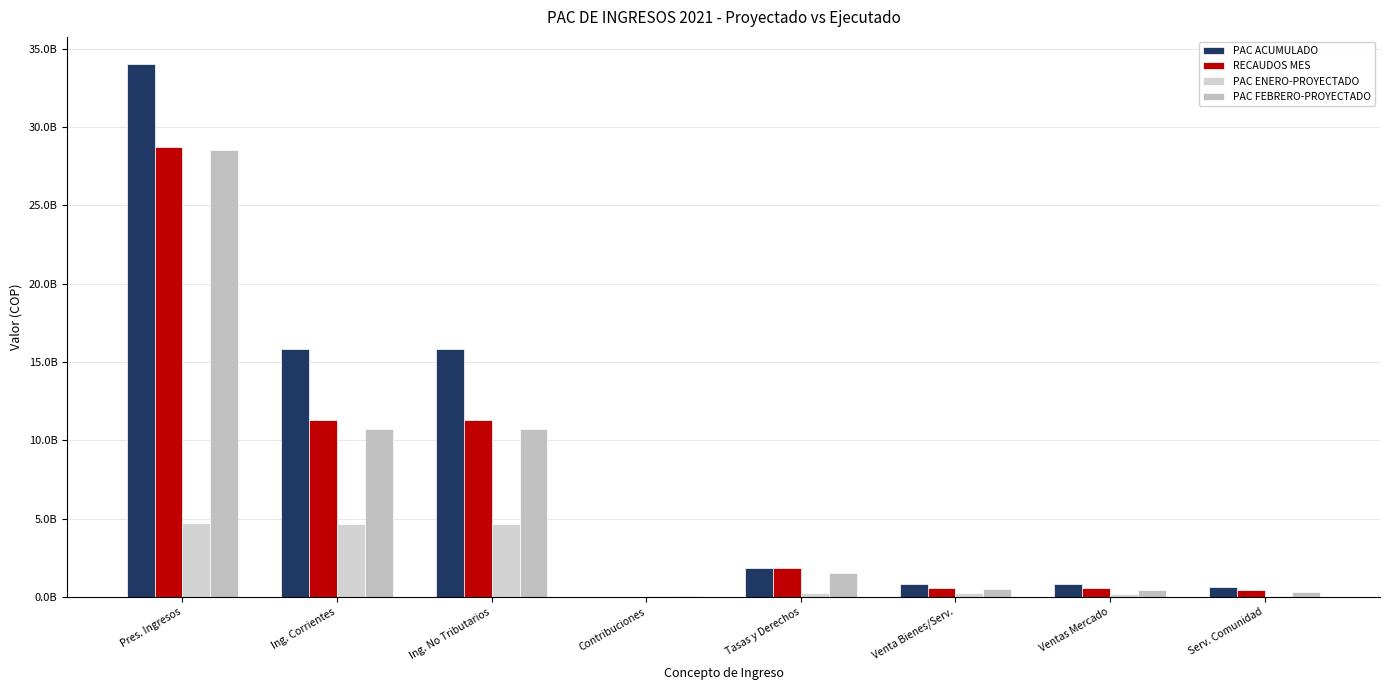

Which series has the largest range (max minus min)?

PAC ACUMULADO